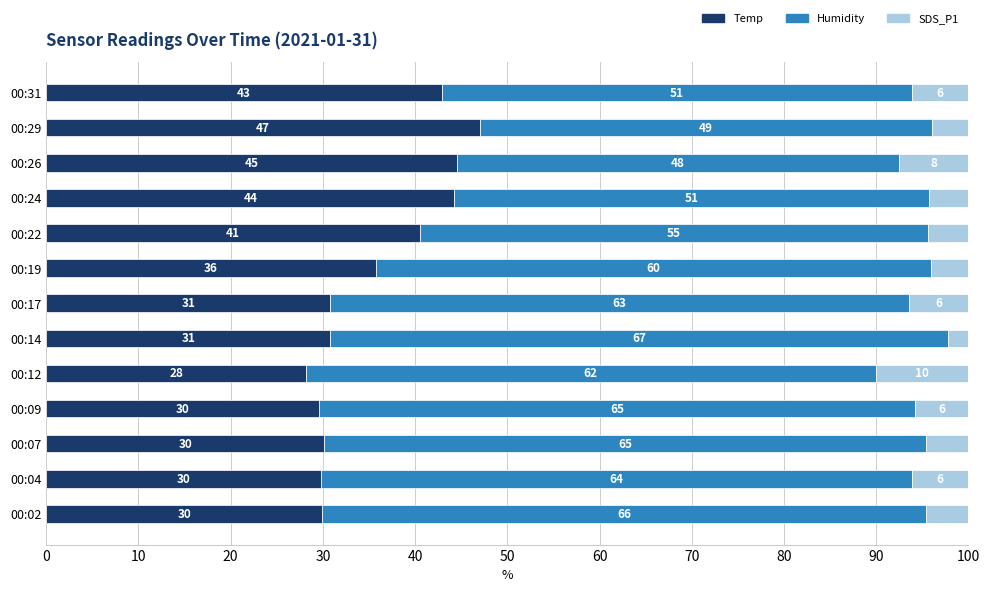

At which label does Temp reach its peak?

00:29